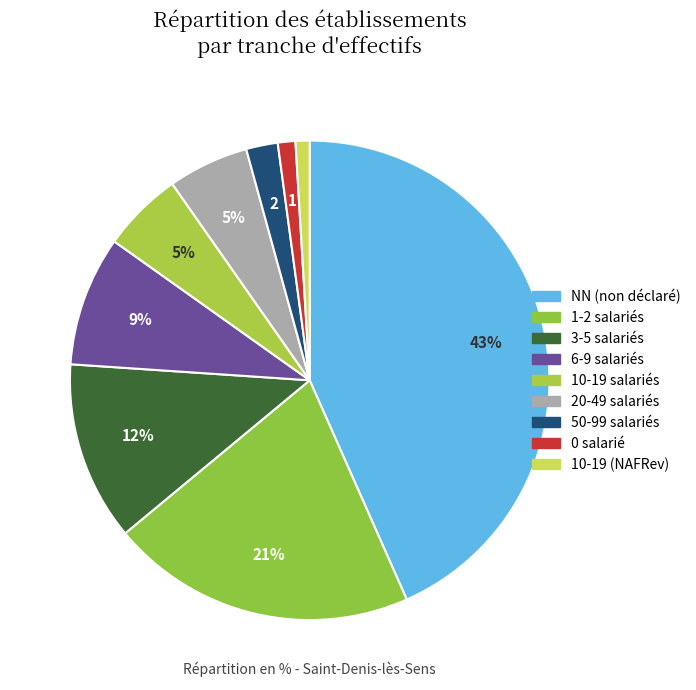

Count the number of slices in the pie.

9